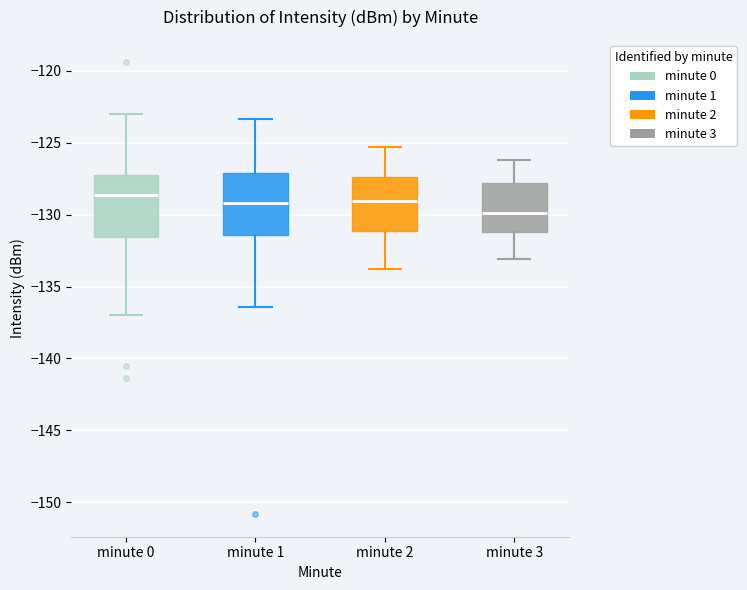

Reading left to right, read every box against the y-axis: the position of its median line, the range the box covers, and the ends of its whiskers. The values are not printed on the chart, so give them approximately, as read against the axis.

minute 0: median -128.5, box -131.5 to -127.0, whiskers -137.0 to -123.0
minute 1: median -129.0, box -131.5 to -127.0, whiskers -136.5 to -123.5
minute 2: median -129.0, box -131.0 to -127.5, whiskers -134.0 to -125.5
minute 3: median -130.0, box -131.0 to -128.0, whiskers -133.0 to -126.0